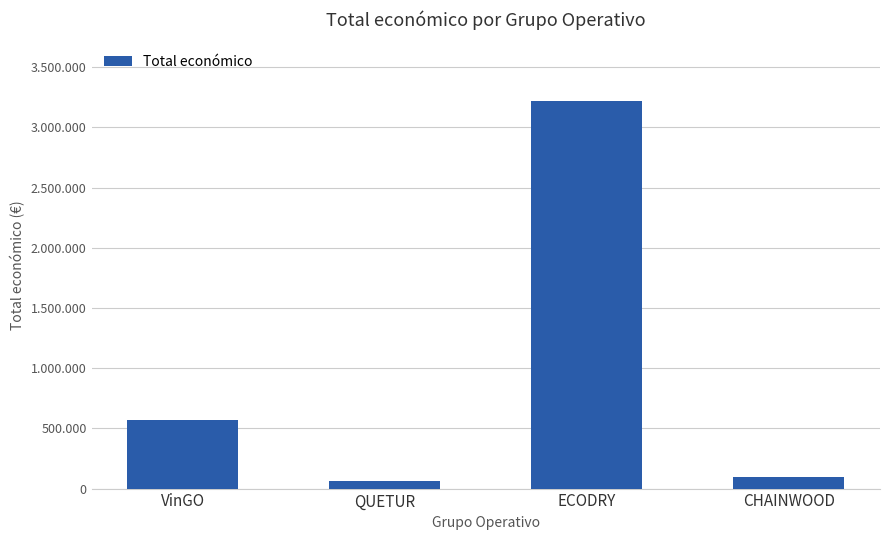

Are the bars horizontal?

No